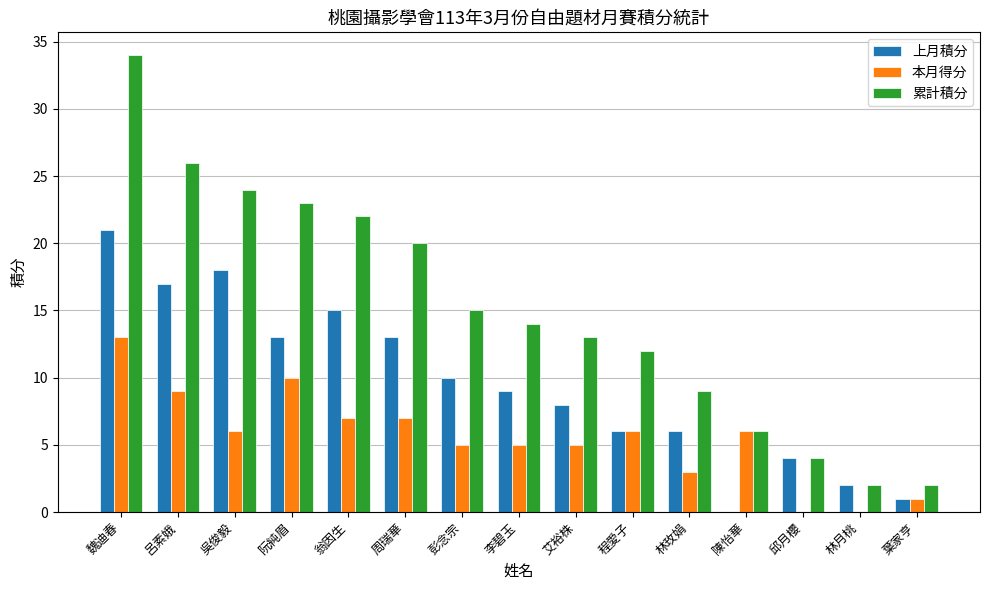

What is the highest value of the 本月得分 series?

13